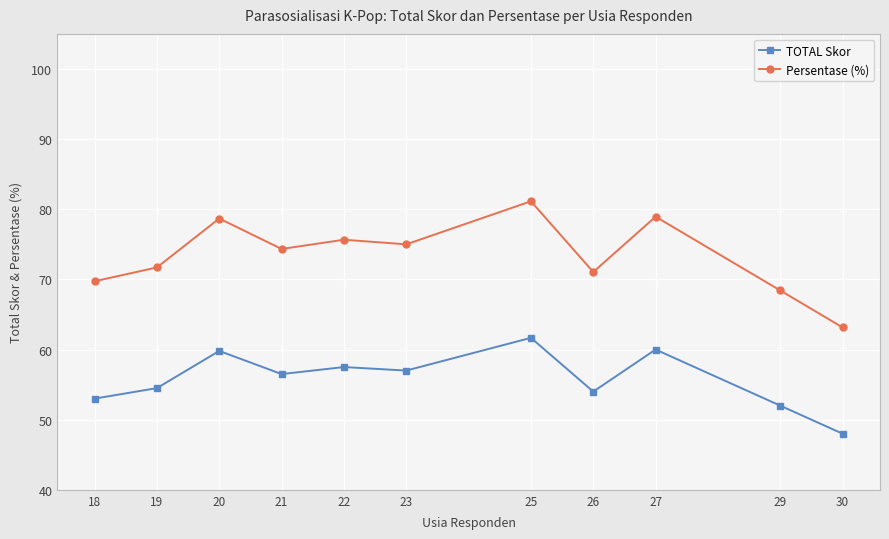

Which series has the widest spread of values?

Persentase (%)